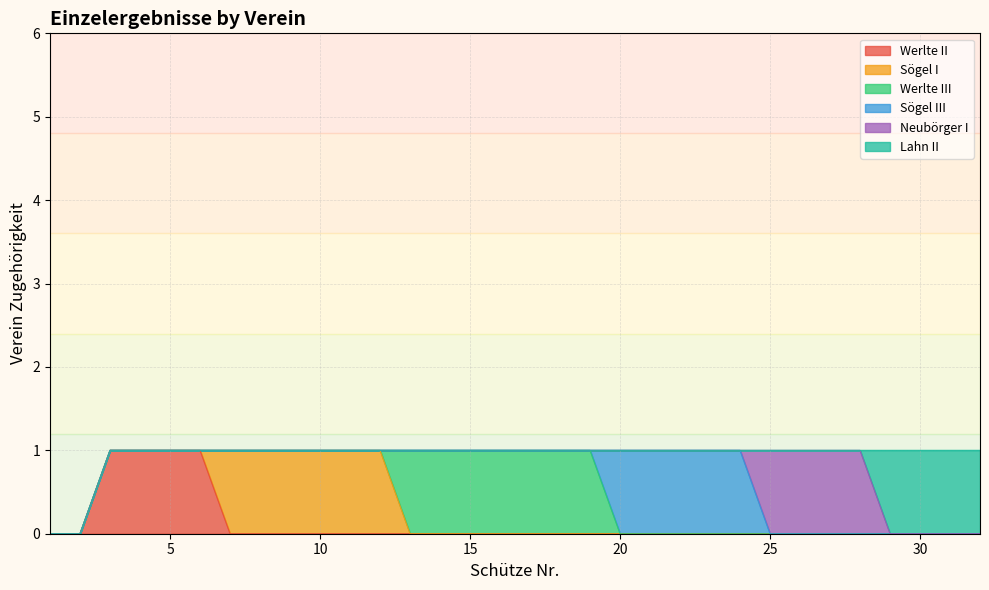

Between 2 and 29, which series saw the biggest shift?

Lahn II